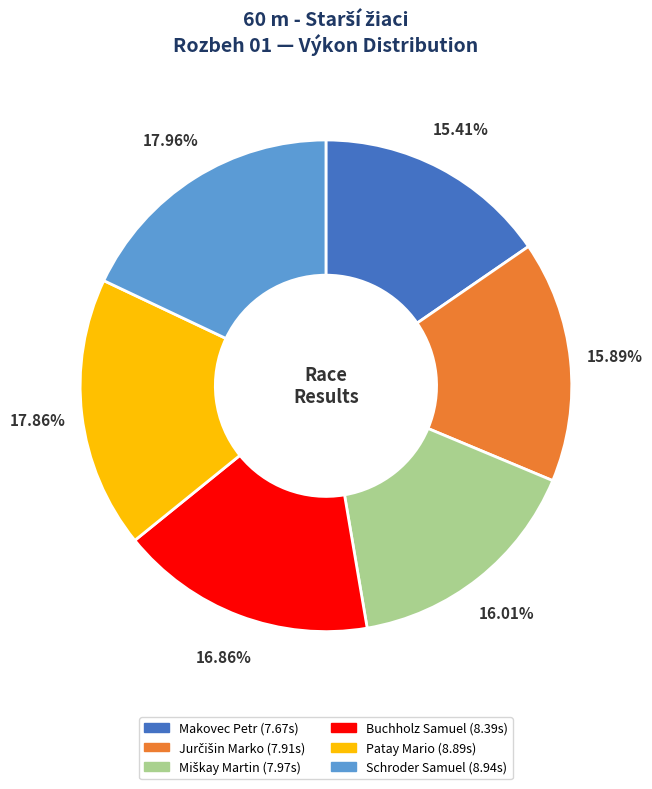

Do Schroder Samuel and Buchholz Samuel together represent more than half of the pie?

No